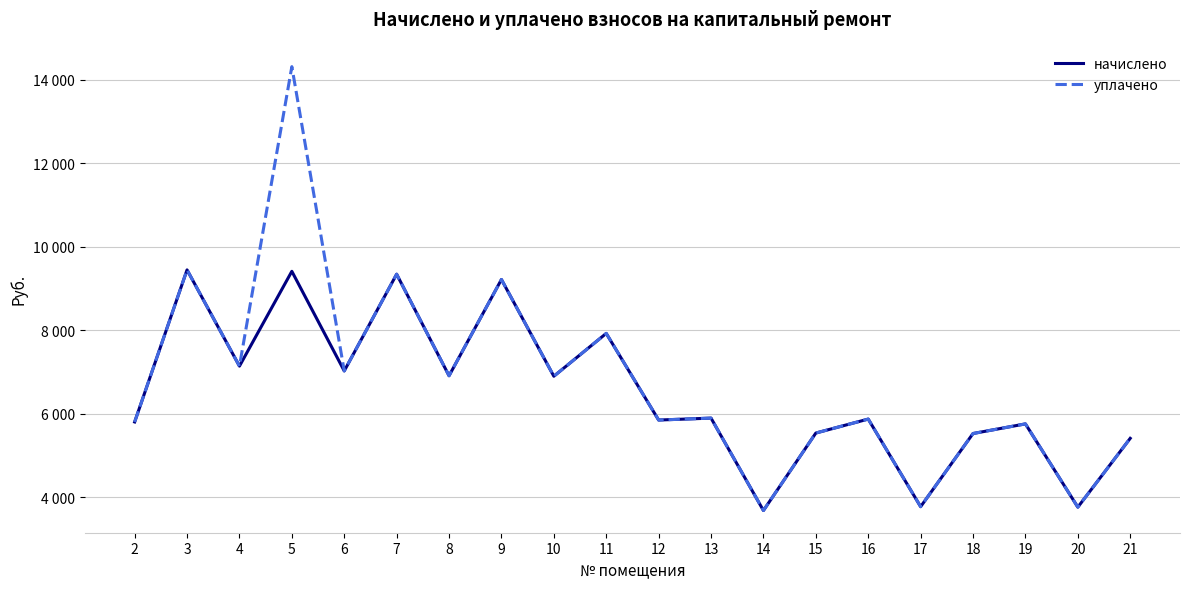

What value does the начислено series have at 16?

5875.2